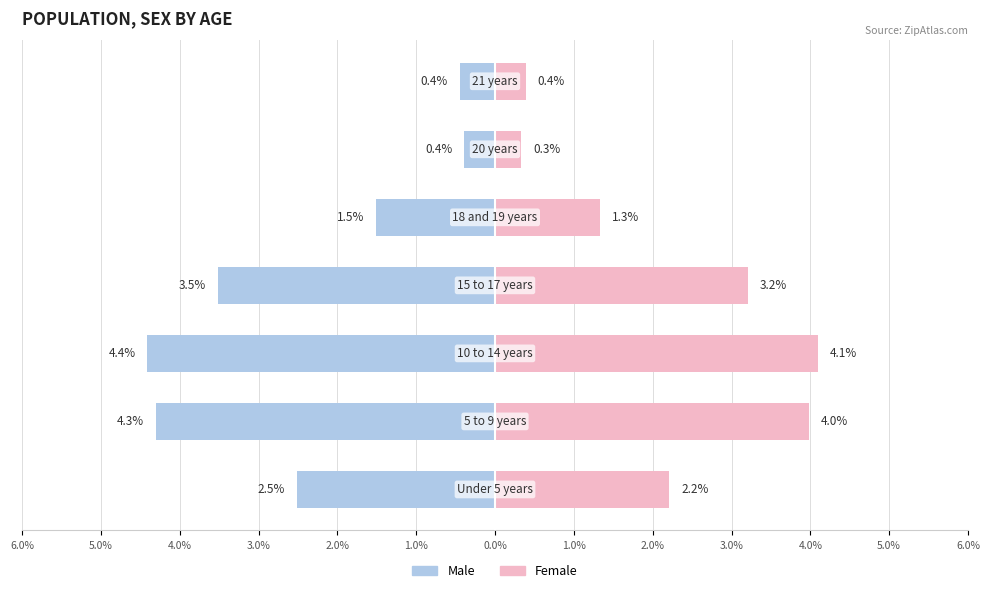

What are all the series names shown in the legend?

Male, Female